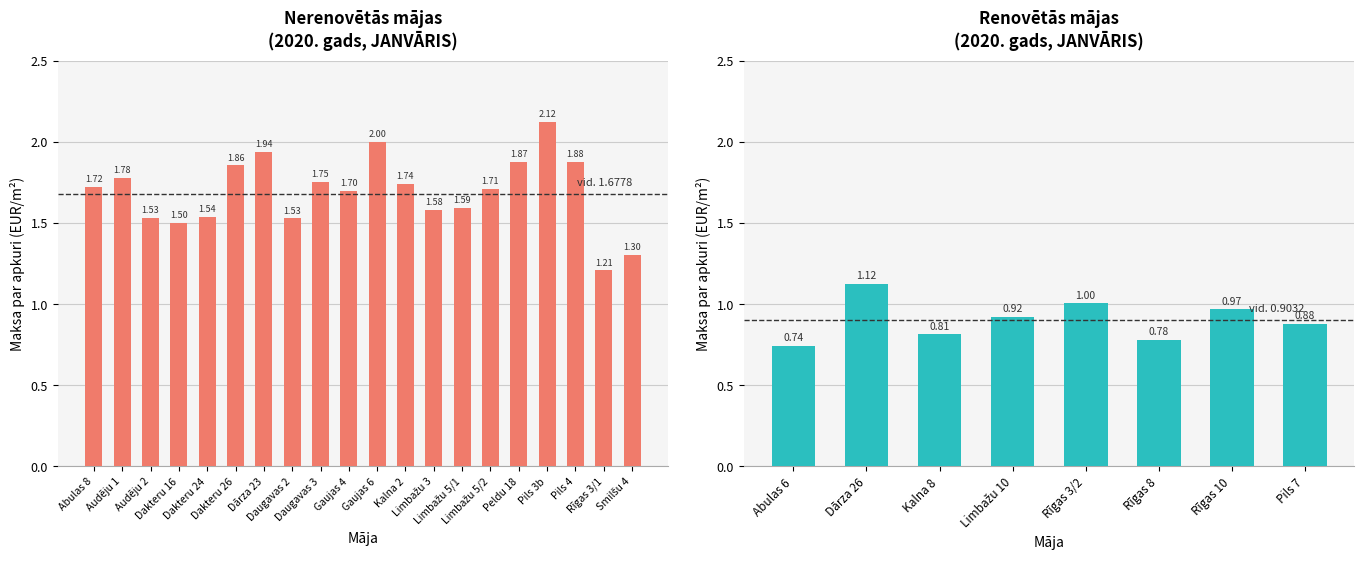

What is the change in value from Dakteru 16 to Daugavas 3?

+0.2